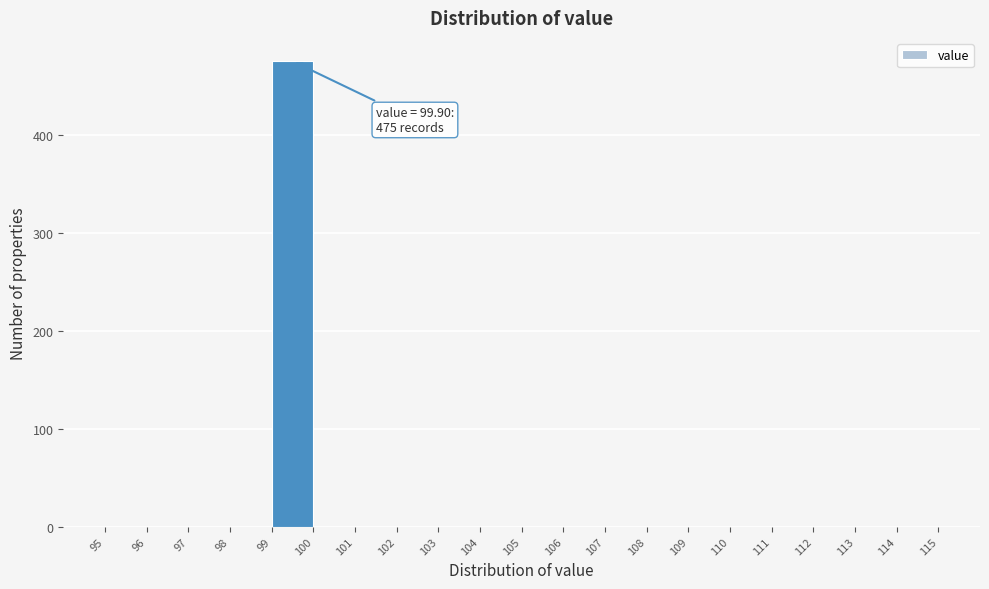

Over which range of the x-axis is the bar tallest?

99 to 100